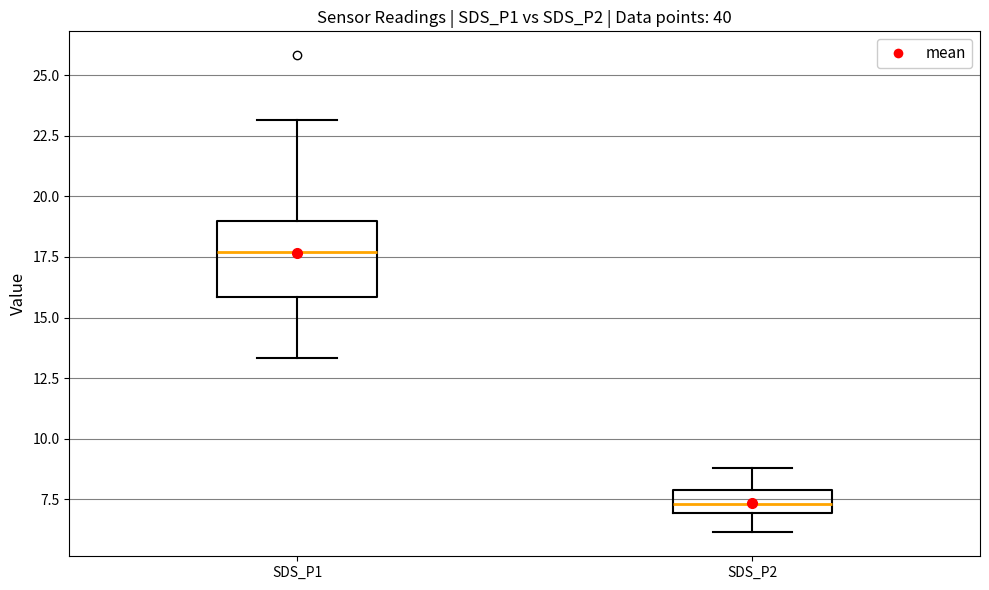

Reading left to right, read every box against the y-axis: the position of its median line, the range the box covers, and the ends of its whiskers. The values are not printed on the chart, so give them approximately, as read against the axis.

SDS_P1: median 17.5, box 16.0 to 19.0, whiskers 13.5 to 23.0
SDS_P2: median 7.5, box 7.0 to 8.0, whiskers 6.0 to 9.0